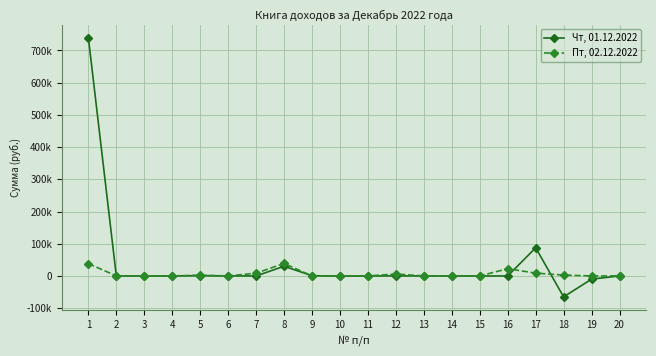

Is it true that Пт, 02.12.2022 equals 0.0 at 11?

True